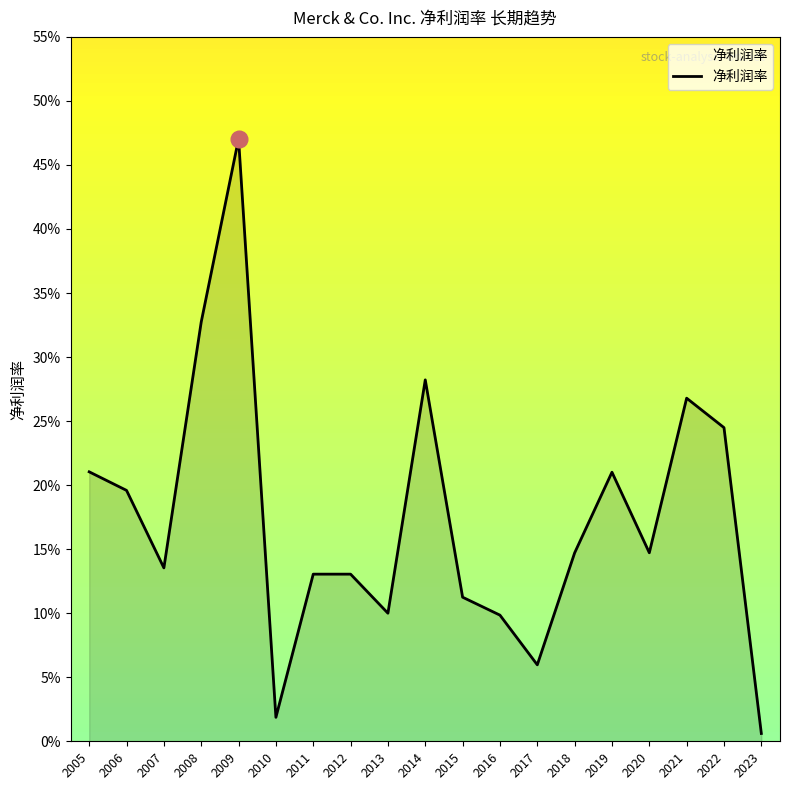

Does the chart display data point markers on the line(s)?

No